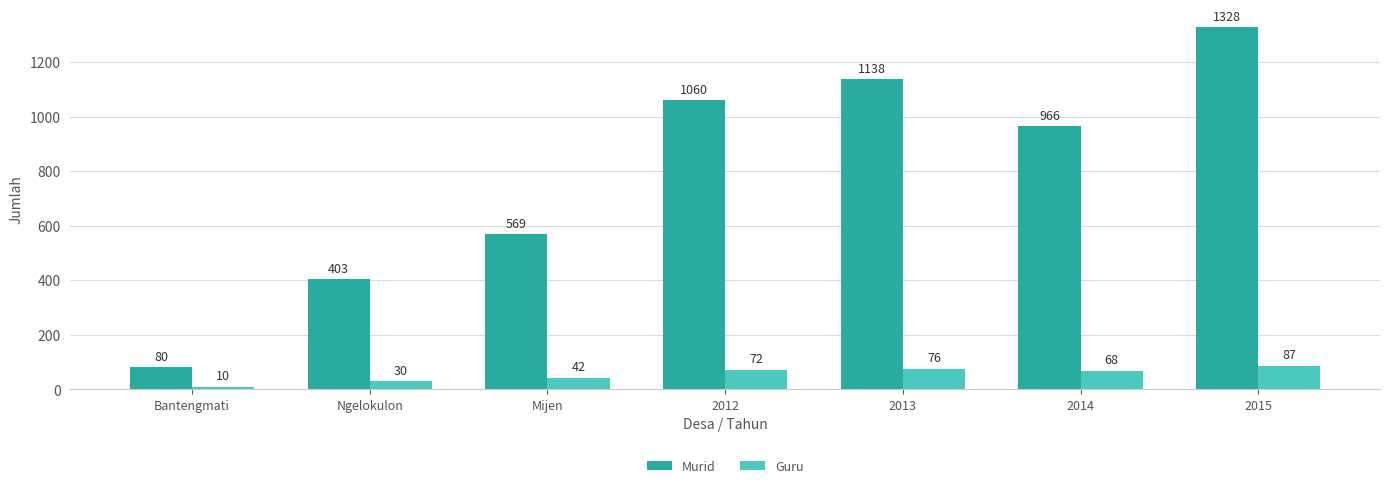

At how many categories does at least one series exceed 932?

4